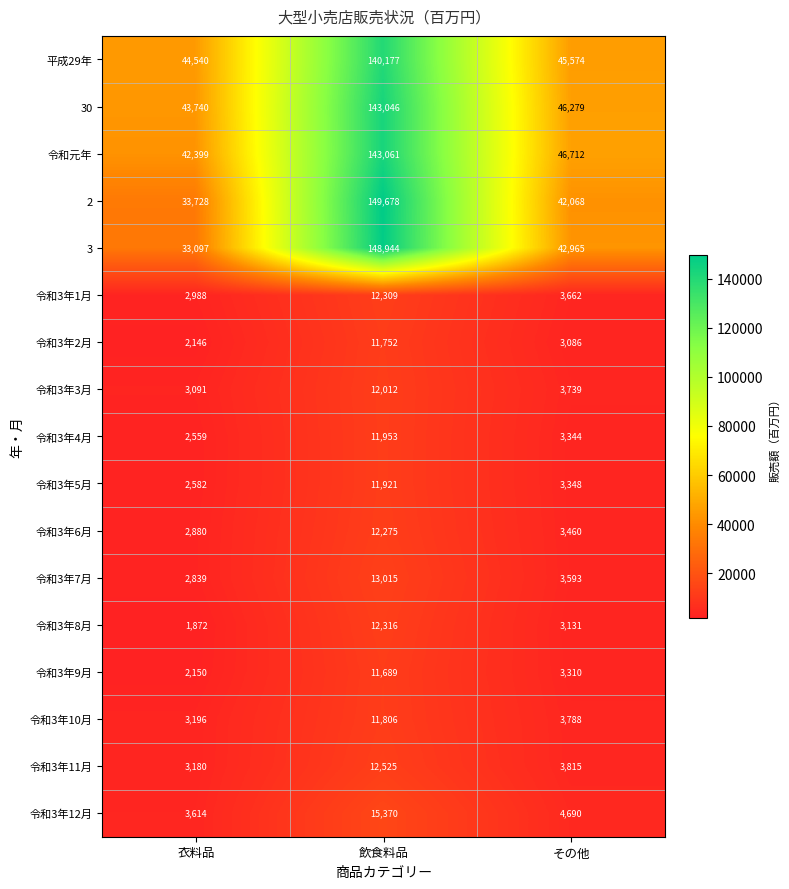

What is the difference between the highest and lowest values at 衣料品?

42668